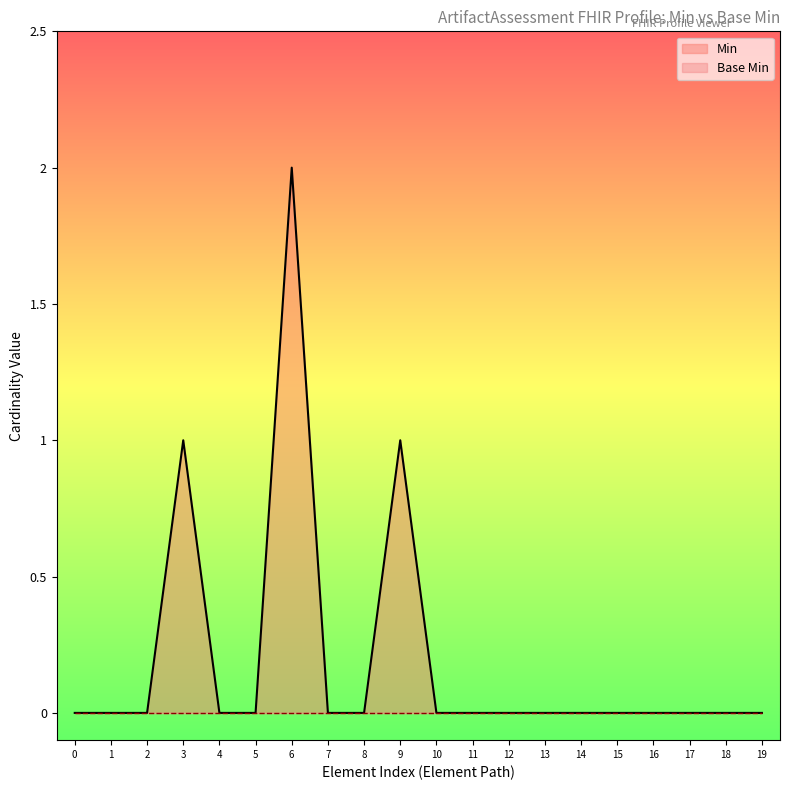

At which category is the sum across all series the highest?

6